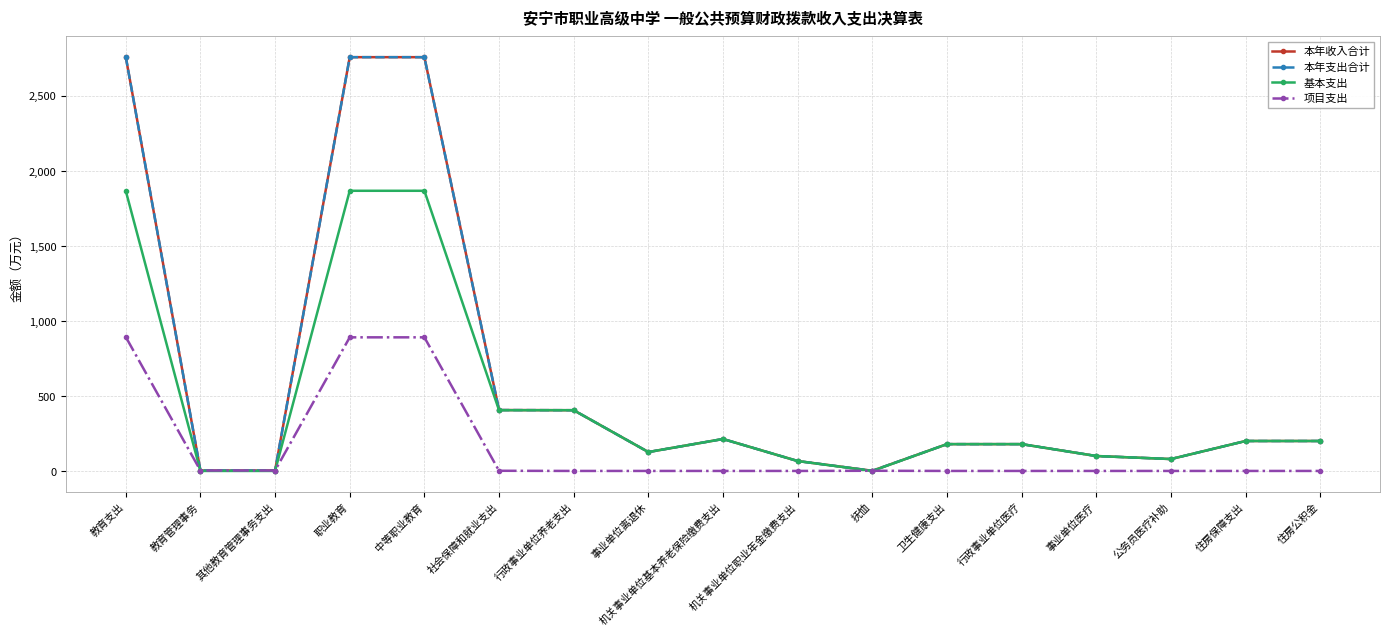

Where is the first local maximum for 本年收入合计?

机关事业单位基本养老保险缴费支出